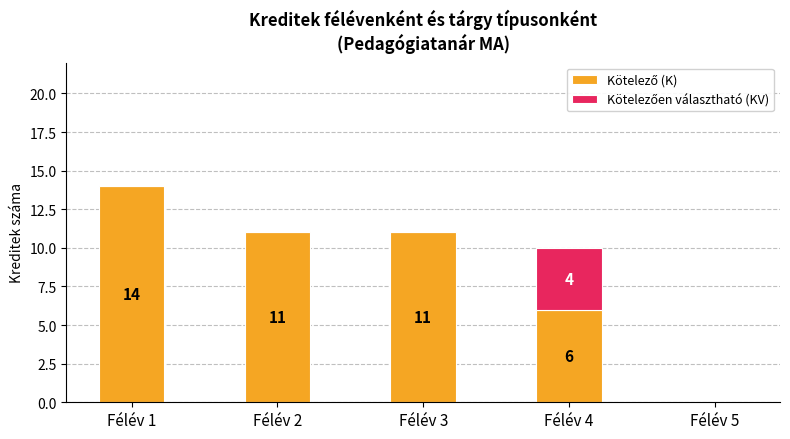

At which category is the sum across all series the highest?

Félév 1